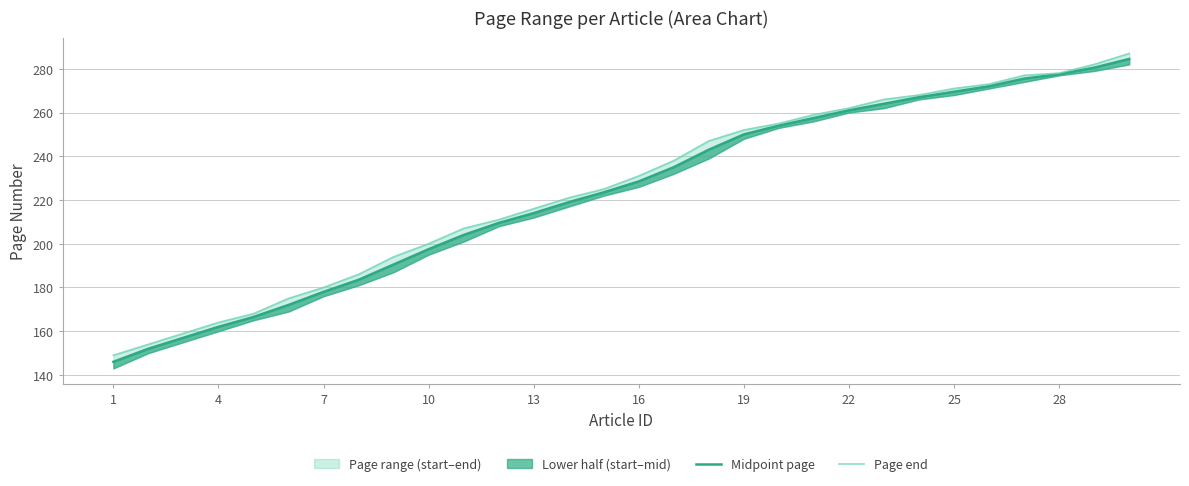

What is the greatest value displayed?

287.0